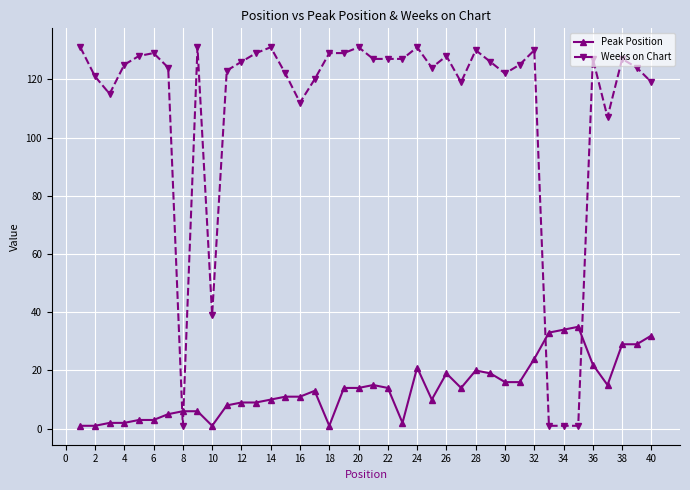

True or false: Peak Position has more than 2 interior local peaks.

True